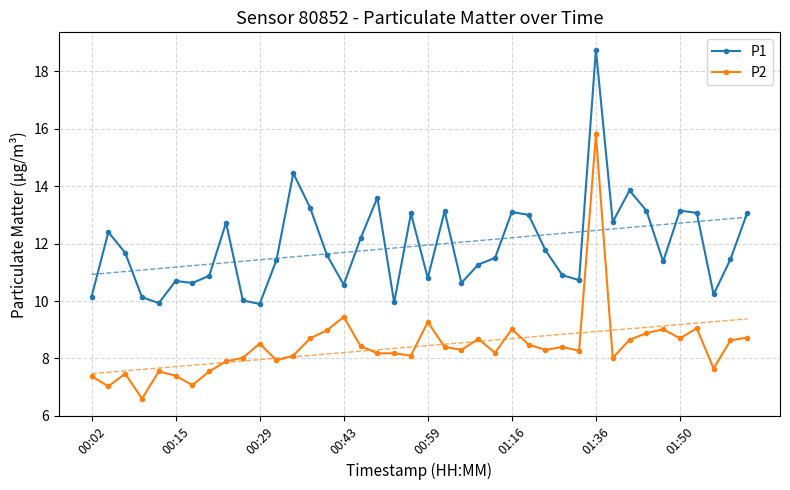

Read the P2 value at 00:02.

7.4